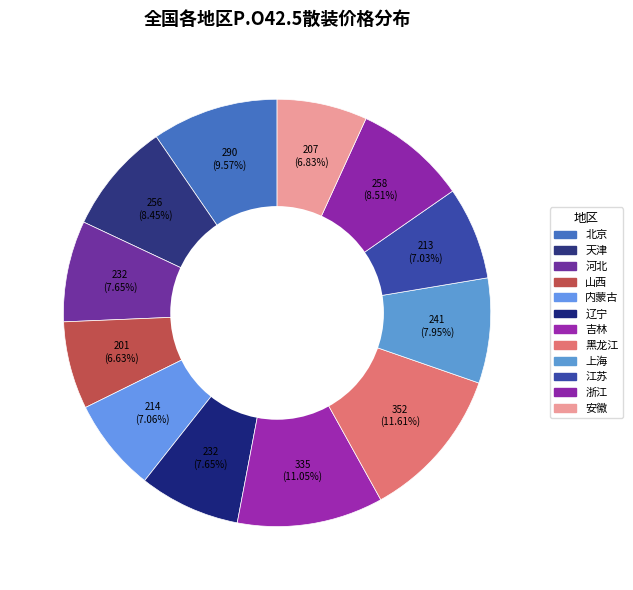

Does any single category account for the majority?

No